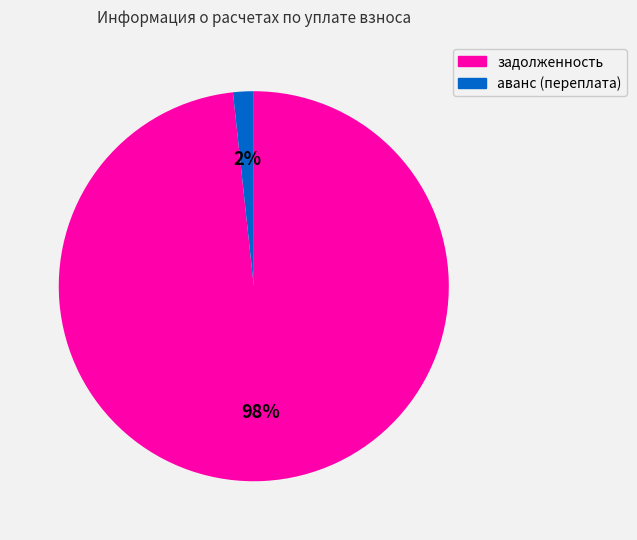

Does any single category account for the majority?

Yes